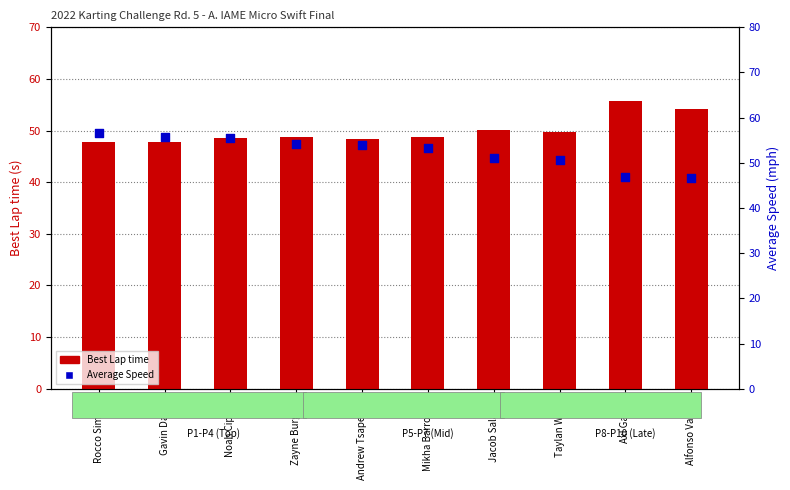

Is the value of Average Speed at Axl Garcia greater than the value of Best Lap time at Jacob Salazar?

No